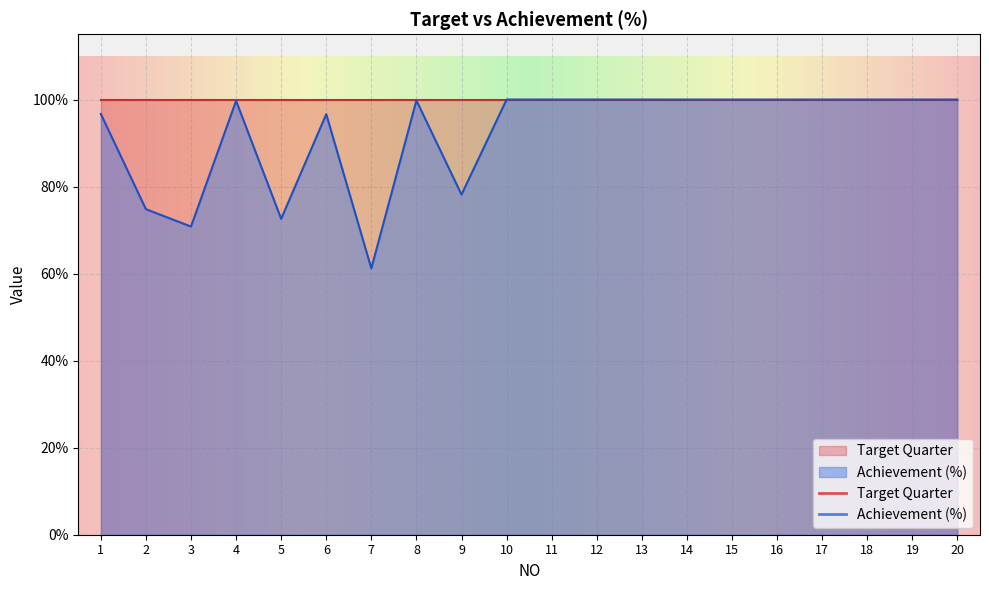

Rank the categories by value from highest to lowest.

10, 11, 12, 13, 14, 15, 16, 17, 18, 19, 20, 8, 4, 1, 6, 9, 2, 5, 3, 7